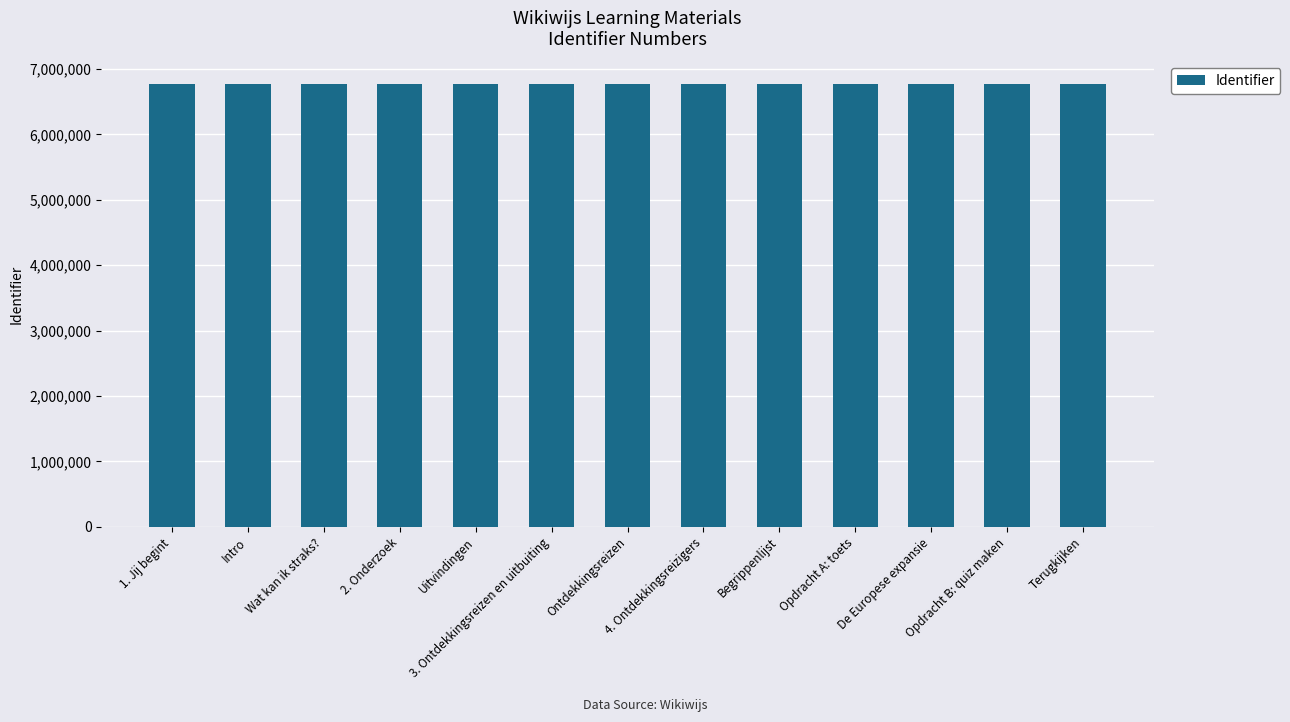

What is the difference between the maximum and second lowest values?

1174